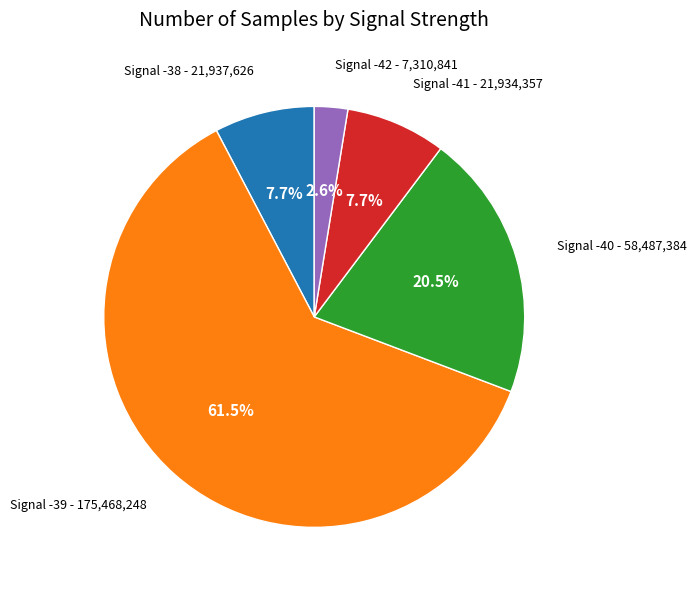

How many segments does this pie chart have?

5